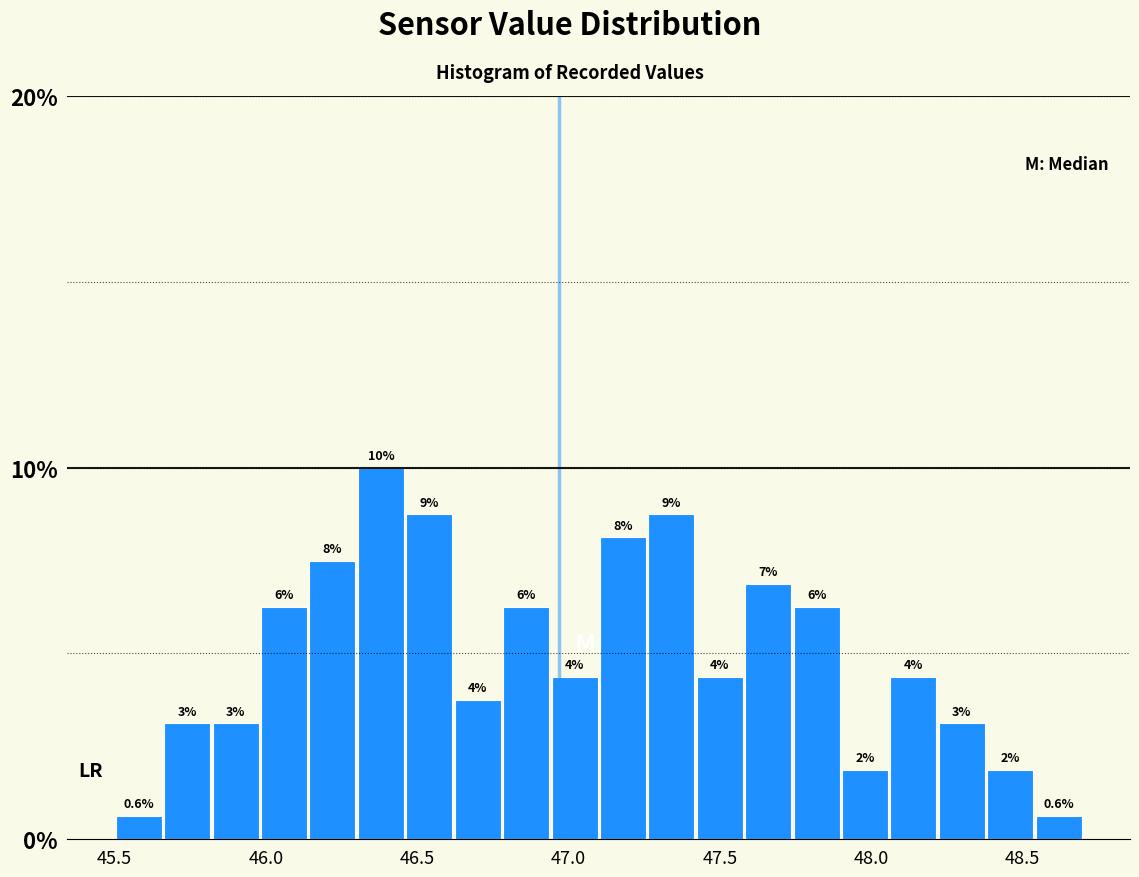

Around what value on the x-axis is the tallest bar? Give the approximate position of its centre, as read against the axis.

46.40